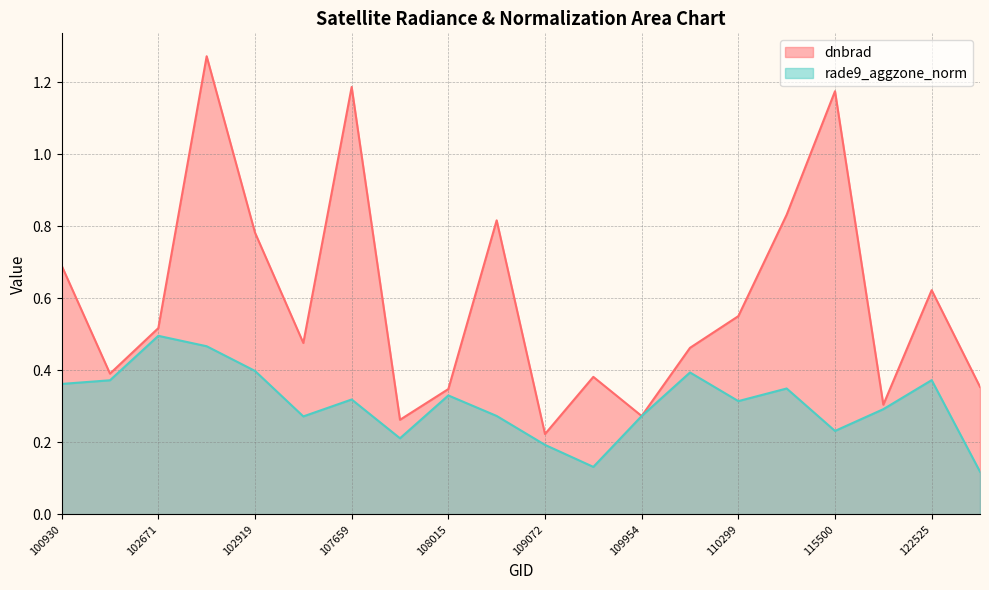

True or false: rade9_aggzone_norm and dnbrad cross at least once.

False